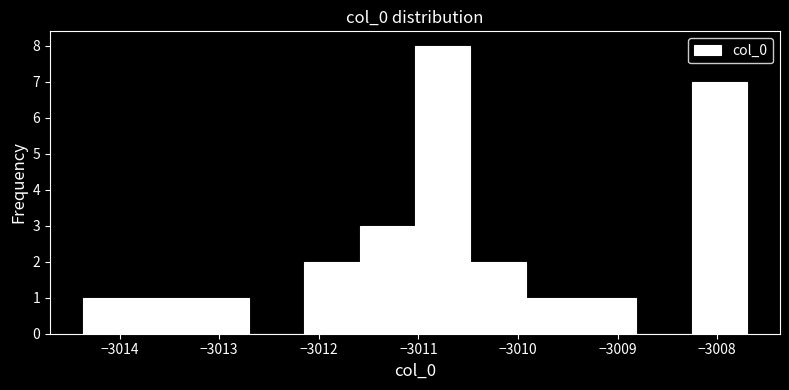

Reading left to right, list every bar in this chart as the range it spans on the x-axis followed by its height. Neither the bar edges nor the heights are printed on the chart, so give them approximately, as read against the axes.

-3014.4 to -3013.8: 1
-3013.8 to -3013.3: 1
-3013.3 to -3012.7: 1
-3012.7 to -3012.1: 0
-3012.1 to -3011.6: 2
-3011.6 to -3011.0: 3
-3011.0 to -3010.5: 8
-3010.5 to -3009.9: 2
-3009.9 to -3009.4: 1
-3009.4 to -3008.8: 1
-3008.8 to -3008.3: 0
-3008.3 to -3007.7: 7